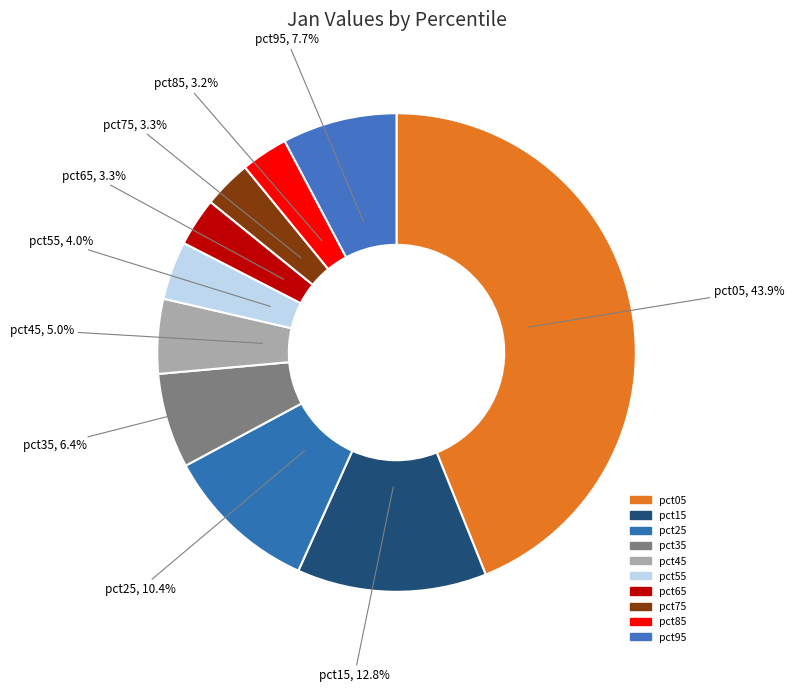

To the nearest percent, what is the combined percentage of pct25 and pct15?

23%